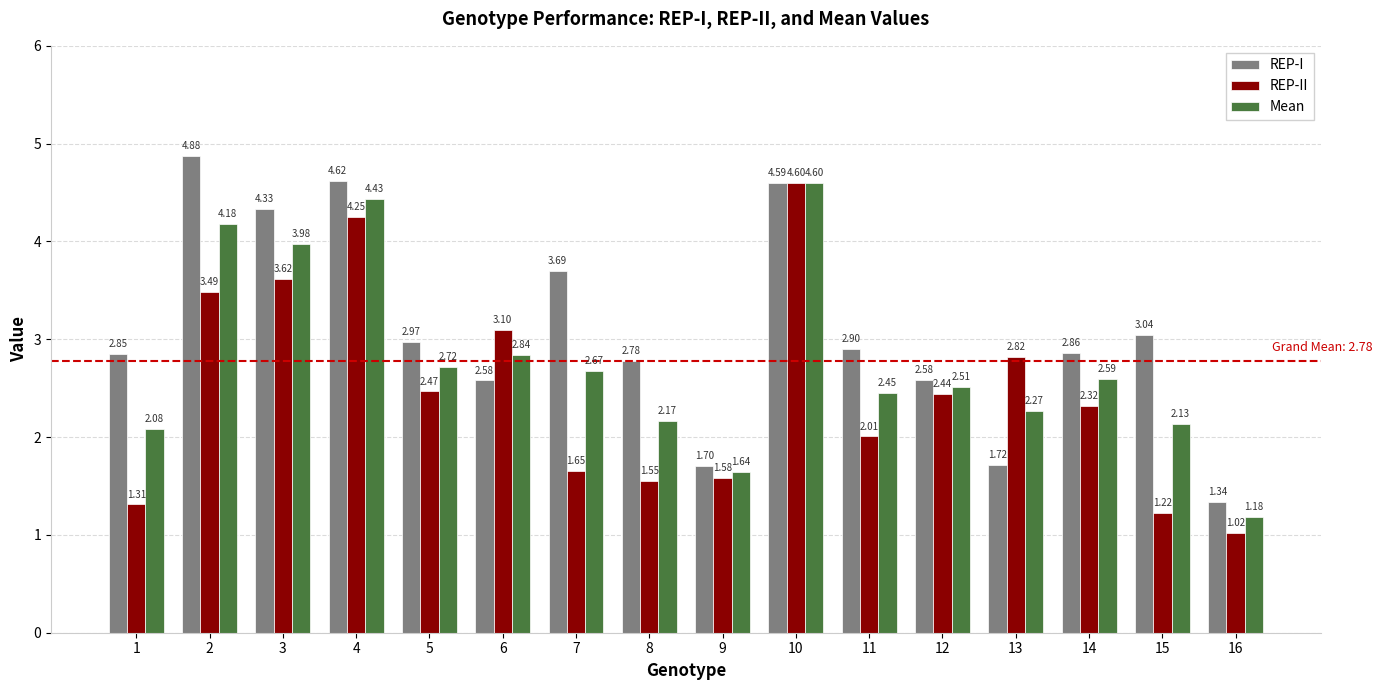

What is the total value across all series at 6?

8.5